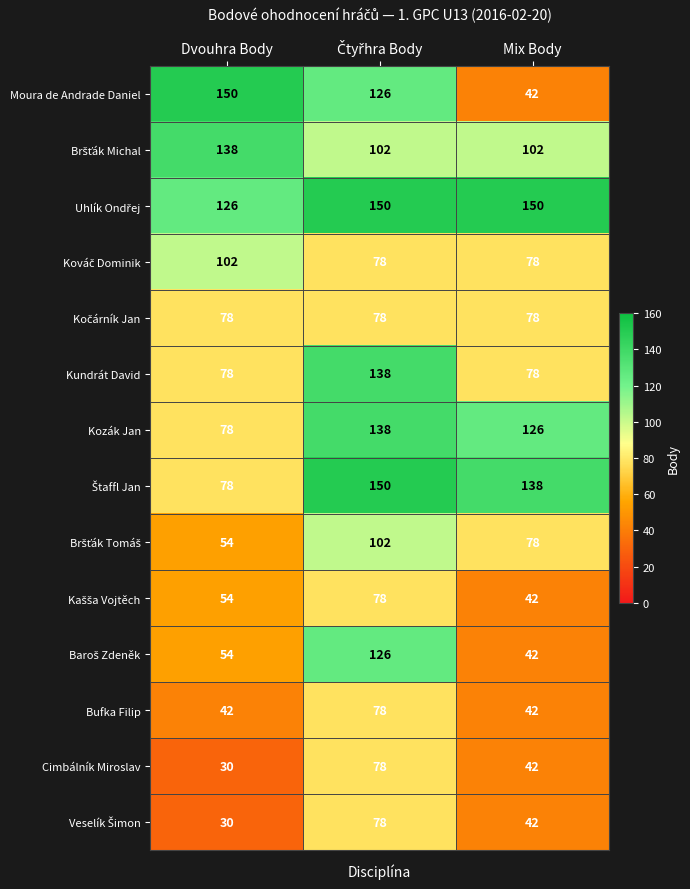

What is the difference between the maximum and minimum values in the Cimbálník Miroslav series?

48